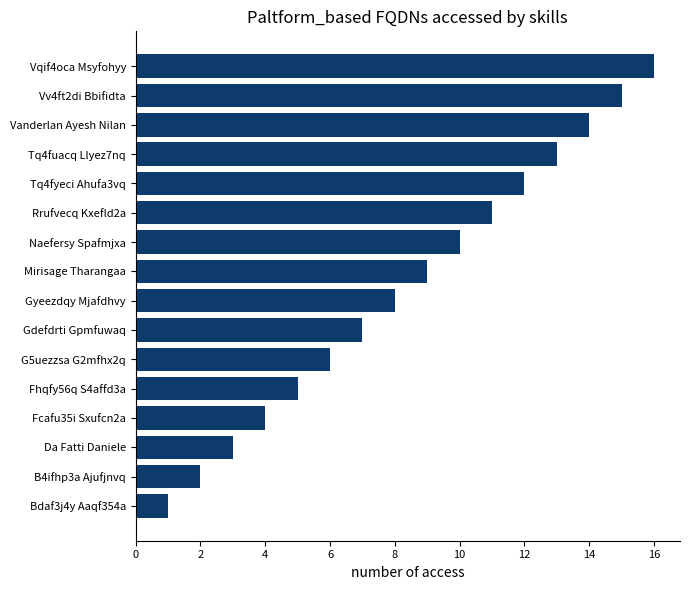

Rank the categories by value from lowest to highest.

Bdaf3j4y Aaqf354a, B4ifhp3a Ajufjnvq, Da Fatti Daniele, Fcafu35i Sxufcn2a, Fhqfy56q S4affd3a, G5uezzsa G2mfhx2q, Gdefdrti Gpmfuwaq, Gyeezdqy Mjafdhvy, Mirisage Tharangaa, Naefersy Spafmjxa, Rrufvecq Kxefld2a, Tq4fyeci Ahufa3vq, Tq4fuacq Llyez7nq, Vanderlan Ayesh Nilan, Vv4ft2di Bbifidta, Vqif4oca Msyfohyy